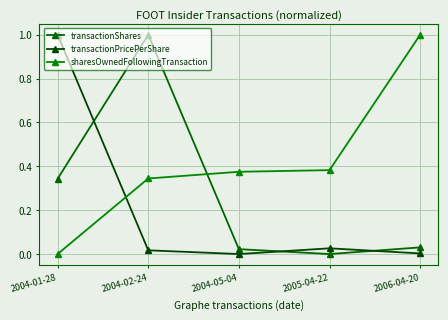

How many values in the sharesOwnedFollowingTransaction series exceed 0?

4